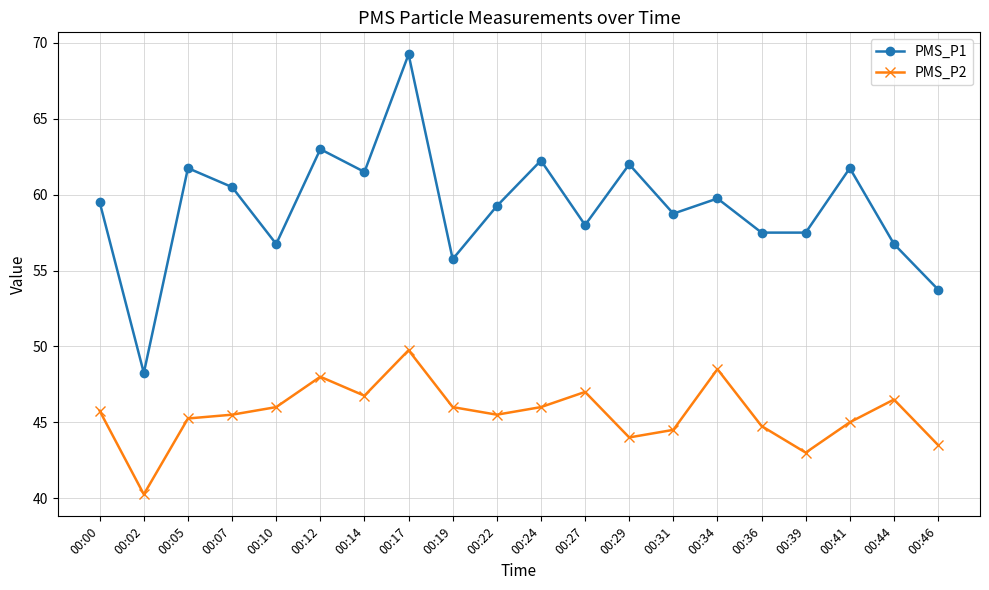

True or false: PMS_P2 has more than 0 interior local peaks.

True